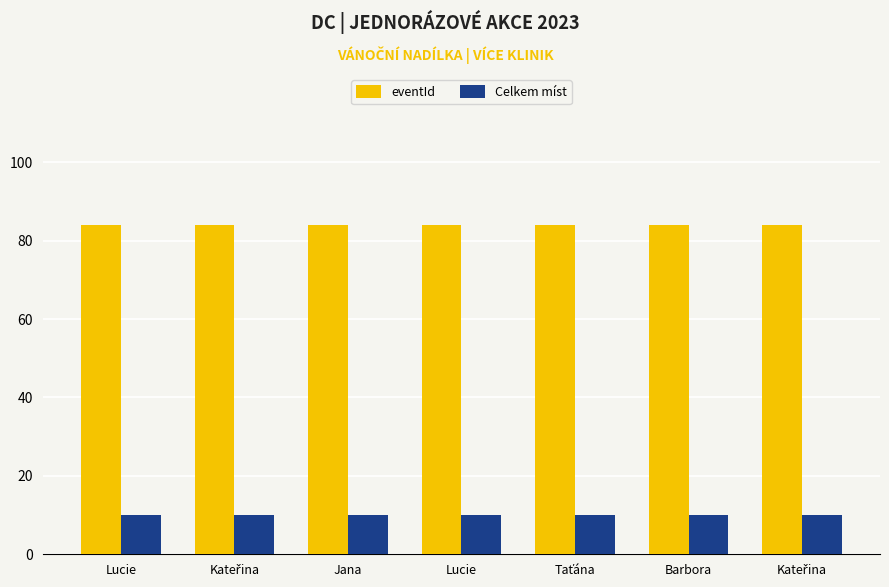

How many bars are there in total?

14